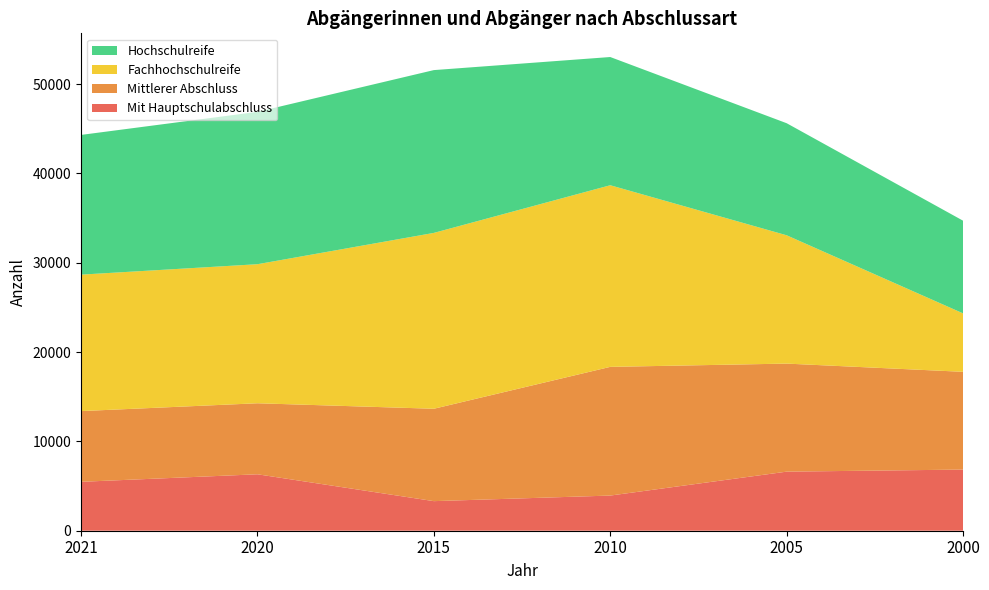

Reading right to left, what are all the values shown in this chart?

Mit Hauptschulabschluss: 6845	6613	3936	3311	6318	5475
Mittlerer Abschluss: 10943	12095	14406	10342	7950	7916
Fachhochschulreife: 6542	14364	20332	19686	15565	15276
Hochschulreife: 10375	12545	14353	18224	17054	15640